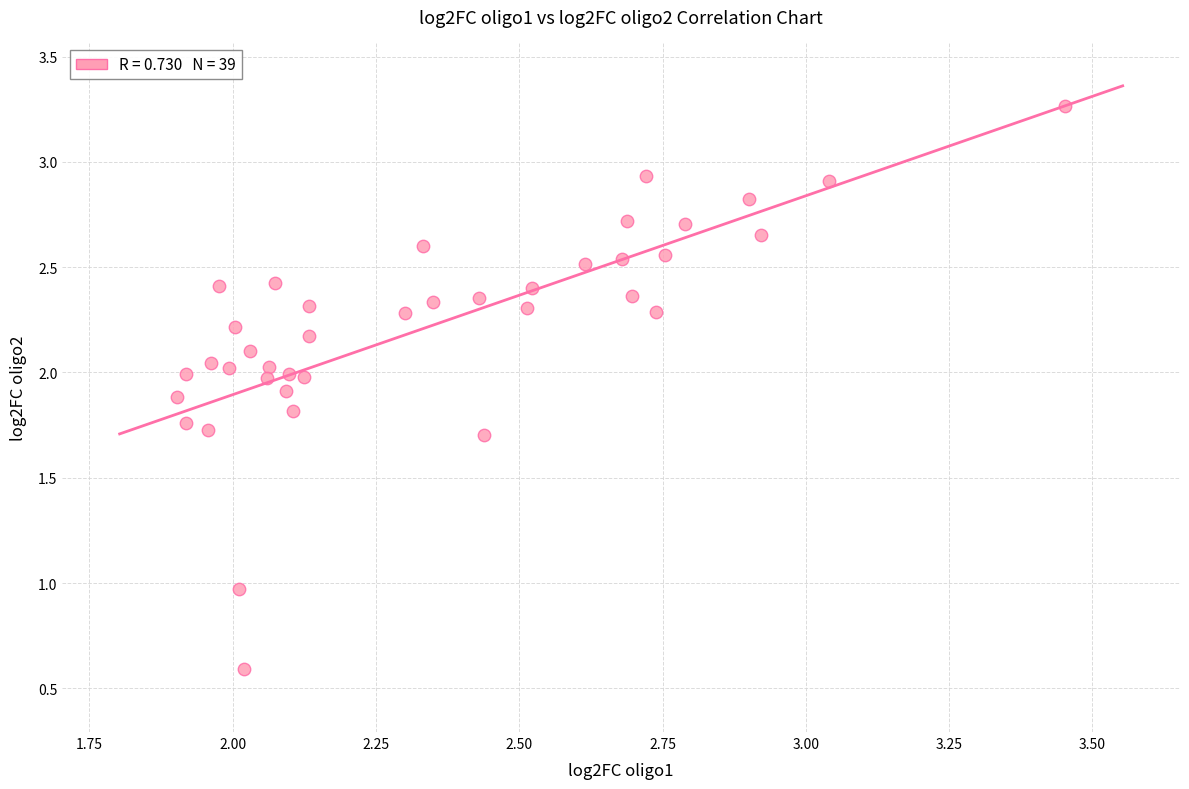

What is the range of X values (max minus min)?

1.5